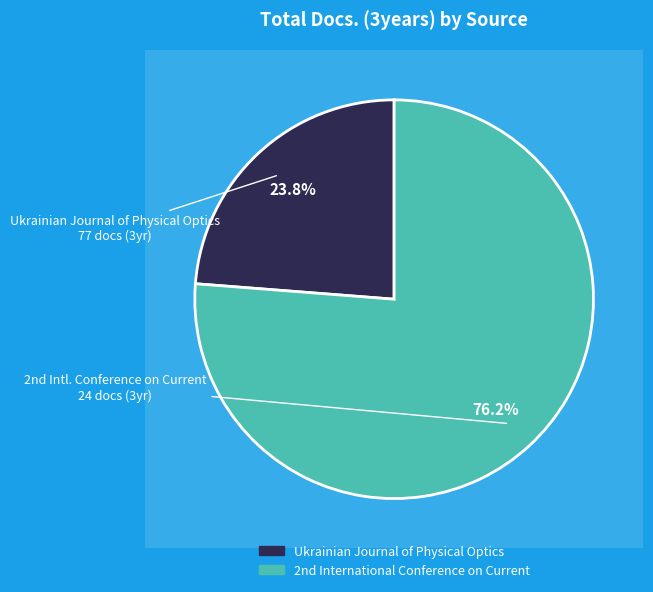

Which category accounts for the majority?

2nd International Conference on Current